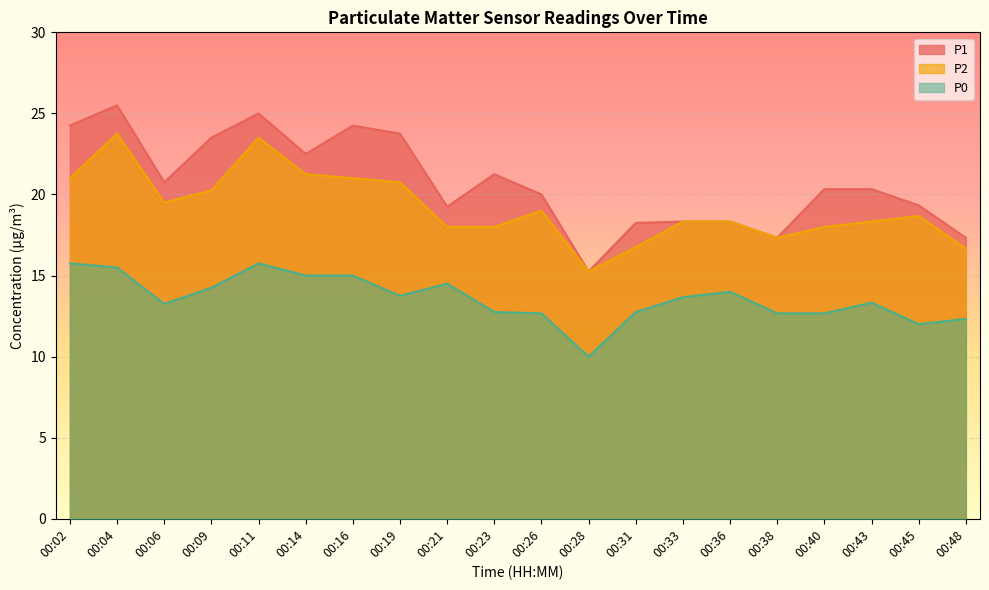

Which has a higher value, 00:09 or 00:11?

00:11